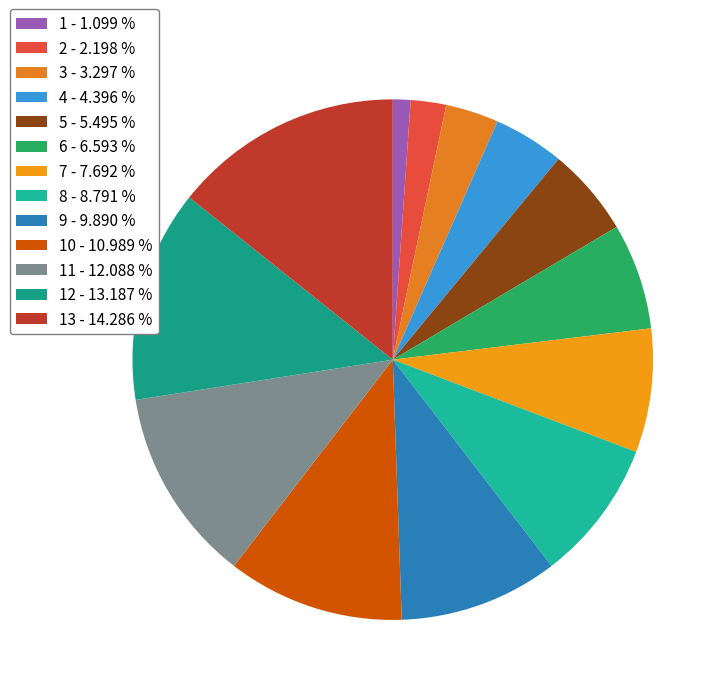

How many slices are in this pie chart?

13